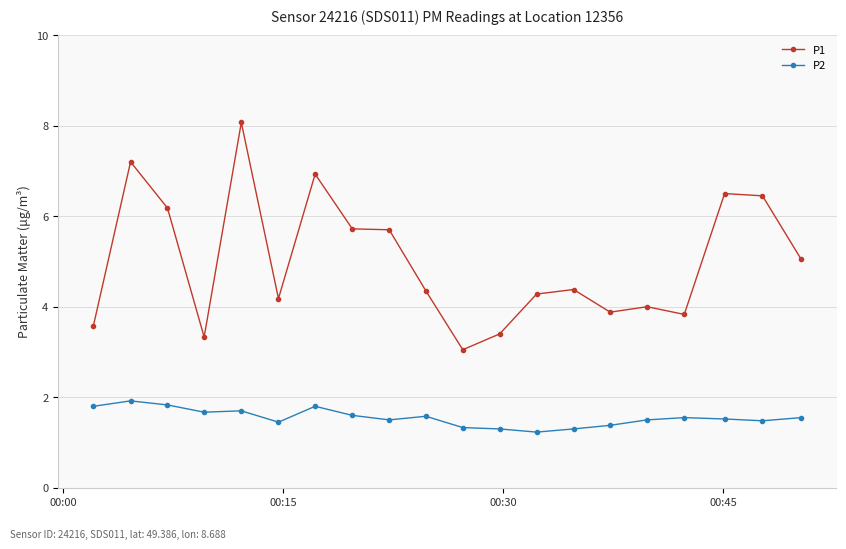

What is the average value of the P2 series?

1.5